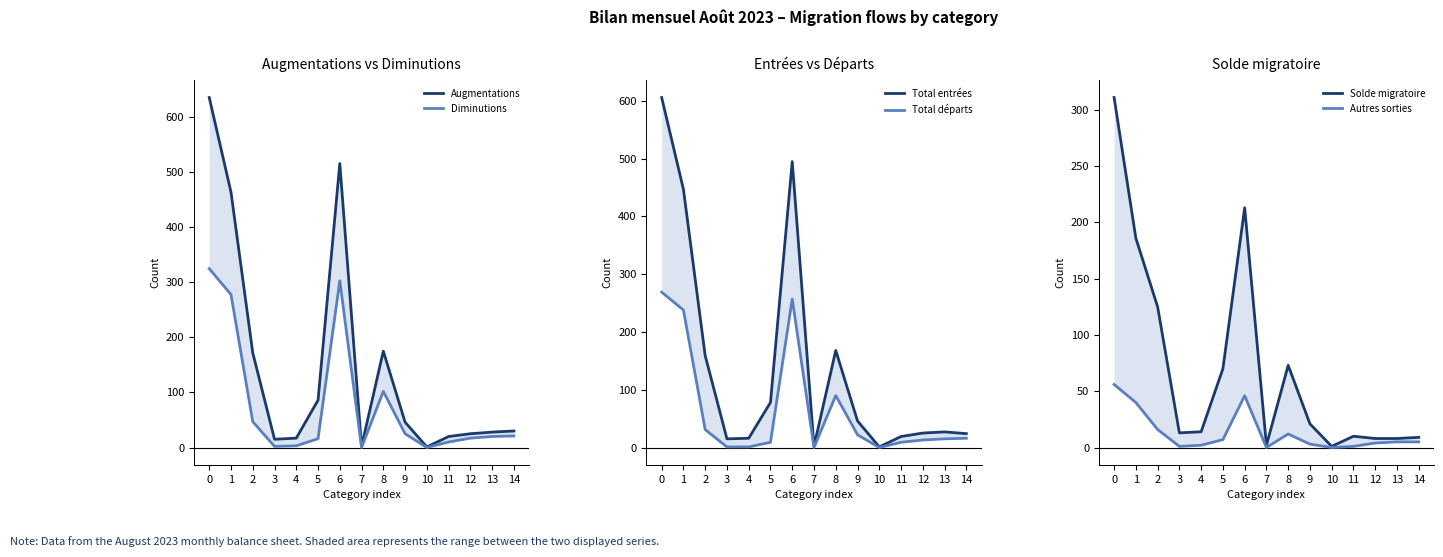

What is the maximum value for Autres sorties?

56